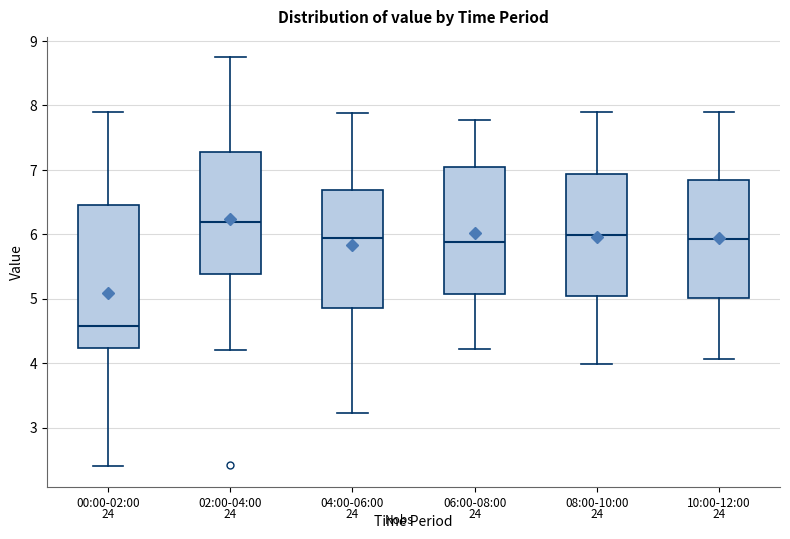

Where is the upper edge of the box for 08:00-10:00 on the y-axis? The values are not printed on the chart, so give them approximately, as read against the axis.

6.9